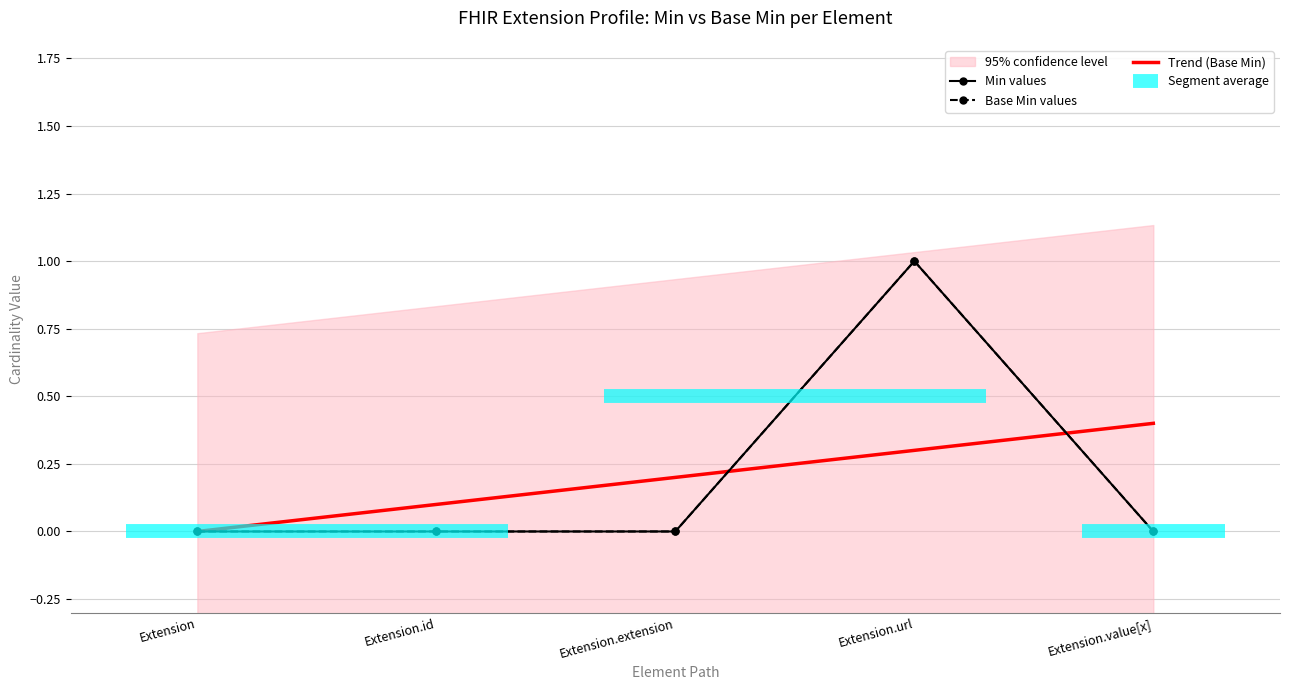

Reading left to right, extract all data points from this chart.

Min values: Extension=0.0	Extension.id=0.0	Extension.extension=0.0	Extension.url=1.0	Extension.value[x]=0.0
Base Min values: Extension=0.0	Extension.id=0.0	Extension.extension=0.0	Extension.url=1.0	Extension.value[x]=0.0
Trend (Base Min): Extension=0.0	Extension.id=0.1	Extension.extension=0.2	Extension.url=0.3	Extension.value[x]=0.4